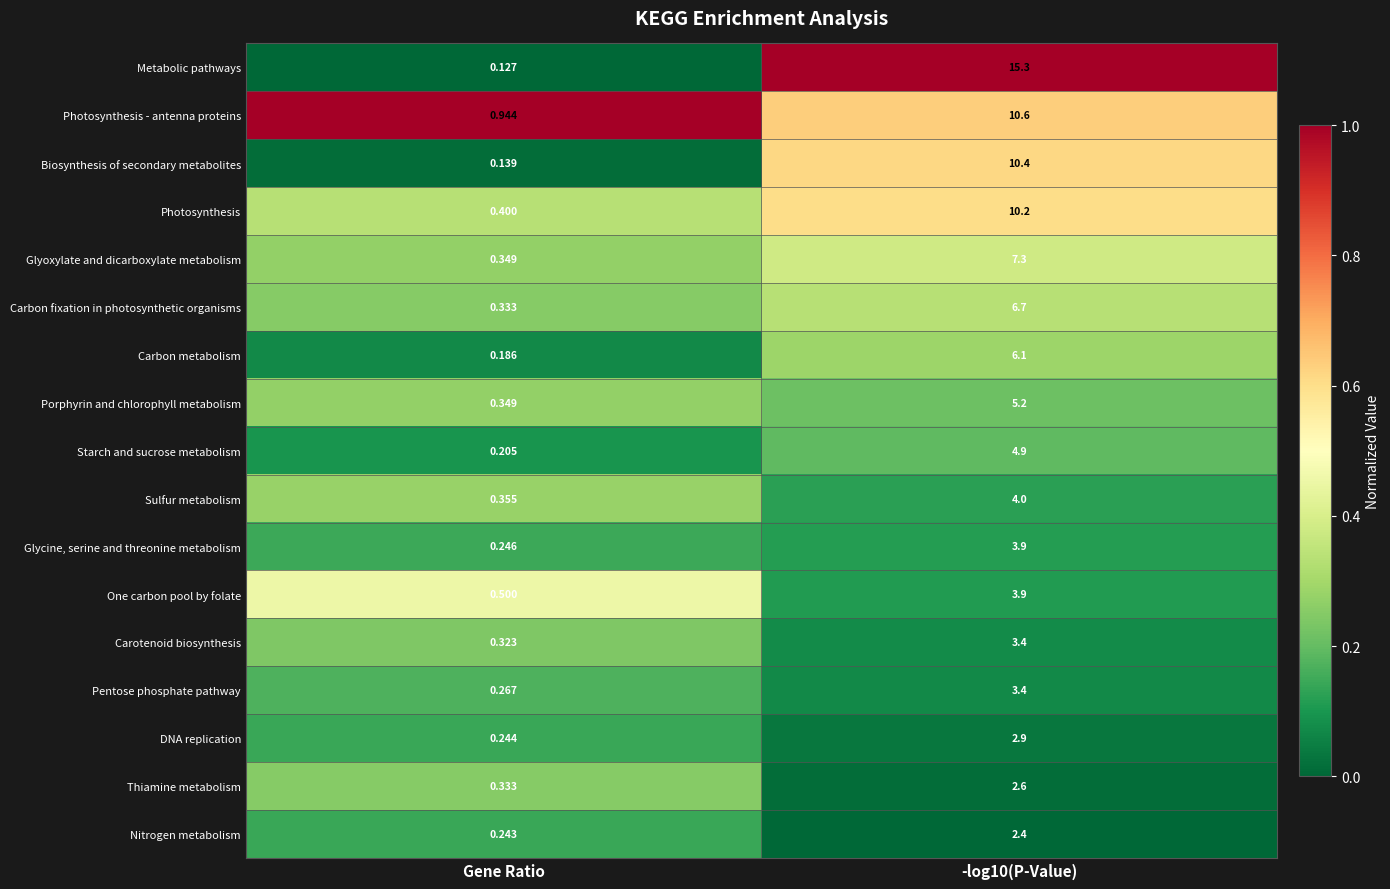

Where is Biosynthesis of secondary metabolites nearest to the value 5?

Gene Ratio